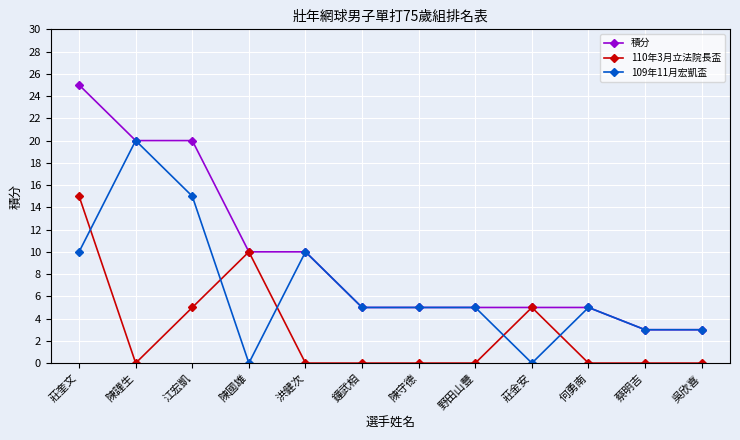

Is this an area chart (filled region under the line)?

No